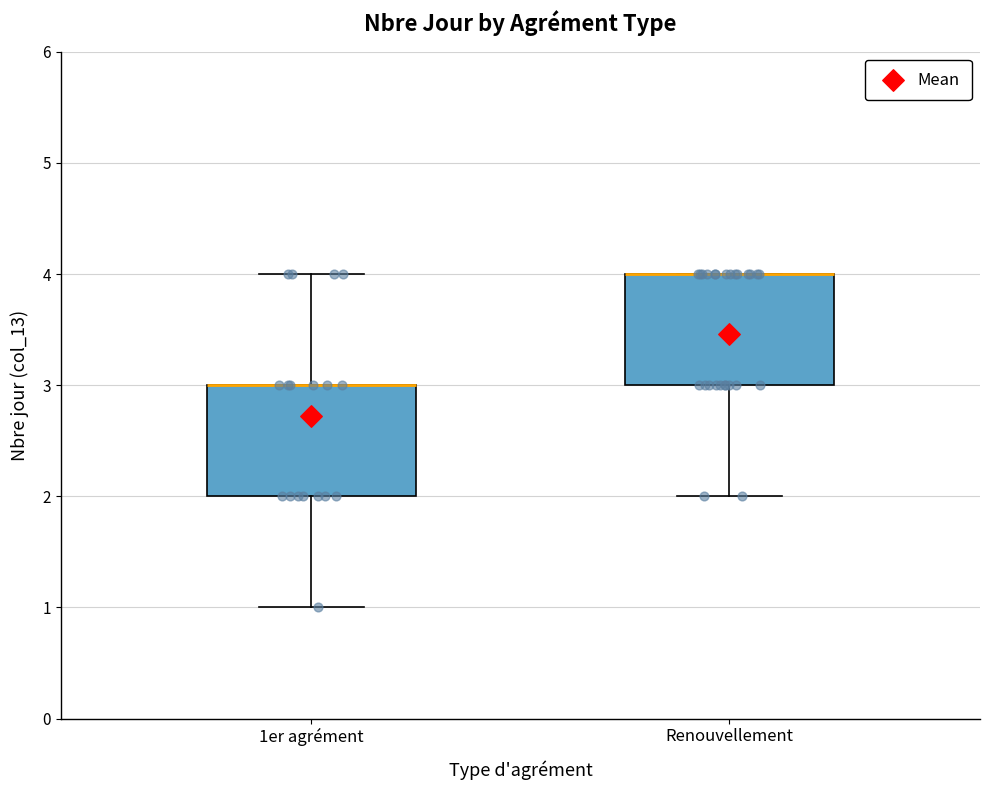

Reading left to right, transcribe this box plot: for each box, give where its median line is, the range the box spans, and where its two whiskers end, as read against the y-axis. The values are not printed on the chart, so give them approximately, as read against the axis.

1er agrément: median 3 (drawn on the box's upper edge), box 2 to 3, whiskers 1 to 4
Renouvellement: median 4 (drawn on the box's upper edge), box 3 to 4, whiskers 2 to 4